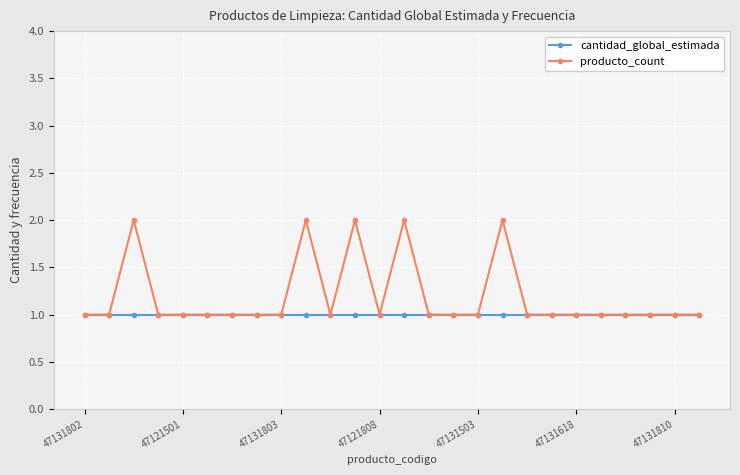

What is the greatest value displayed?

2